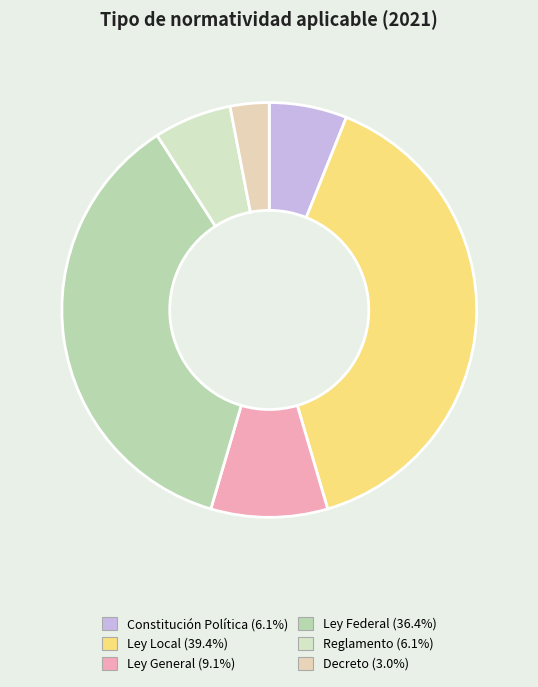

Count the number of slices in the pie.

6